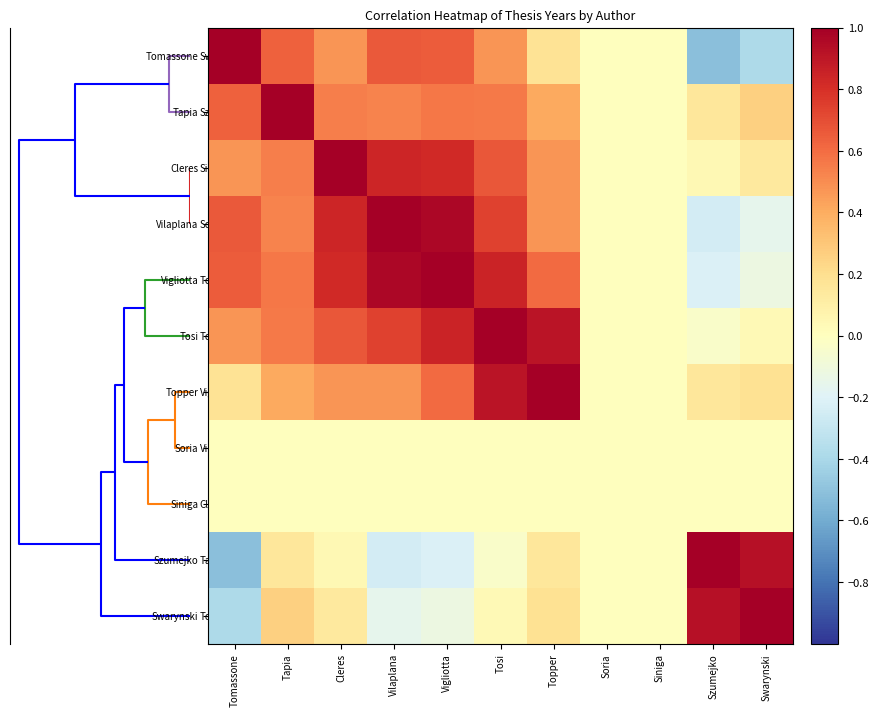

What is the difference between the highest and lowest values at Tomassone?

1.5